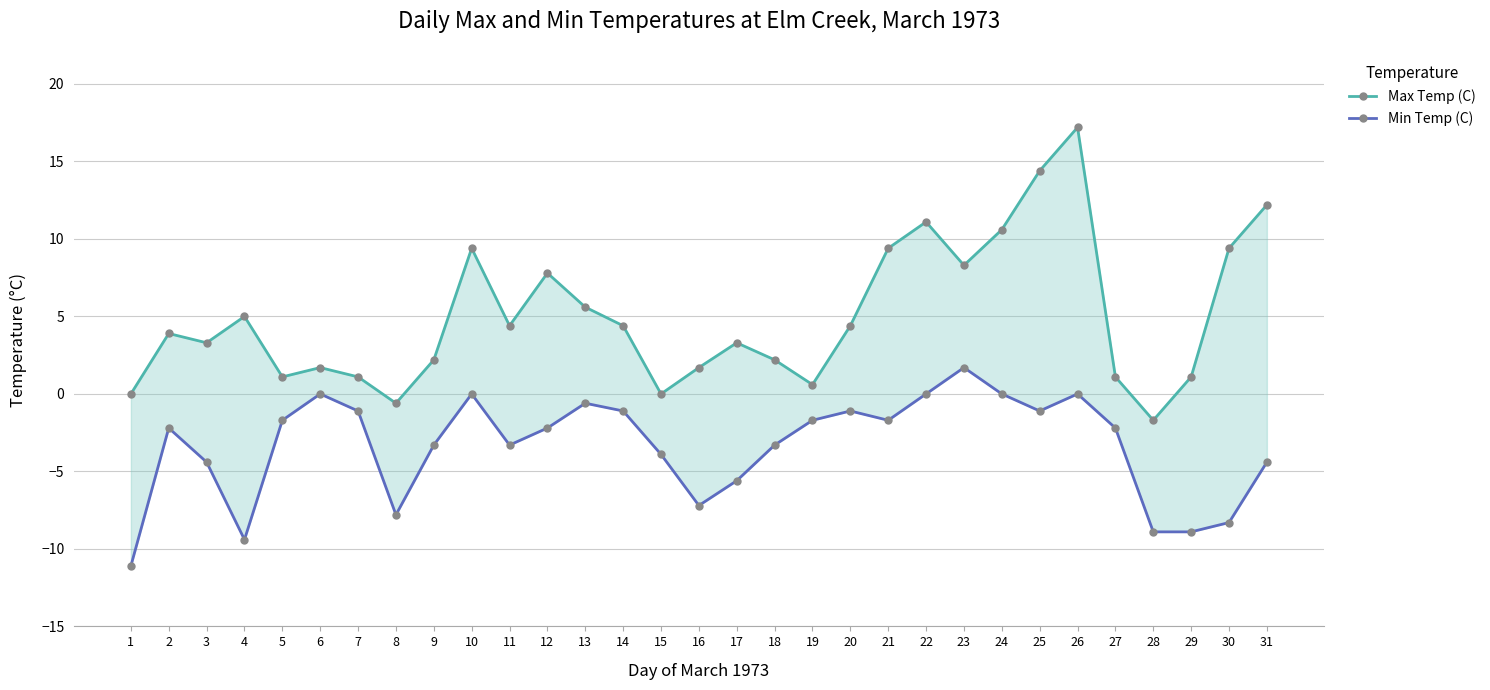

Where is Min Temp (C) nearest to the value -4?

15